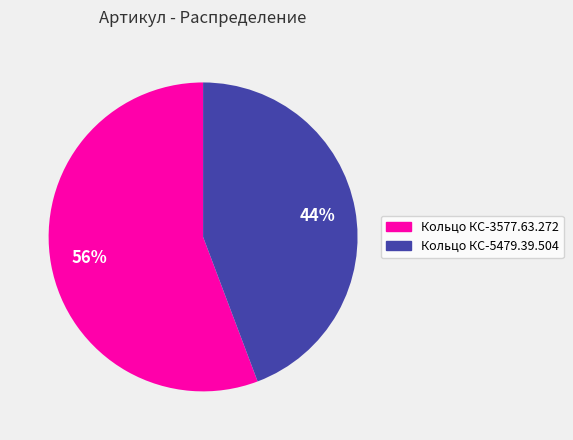

What is the largest slice in the pie chart?

Кольцо КС-3577.63.272